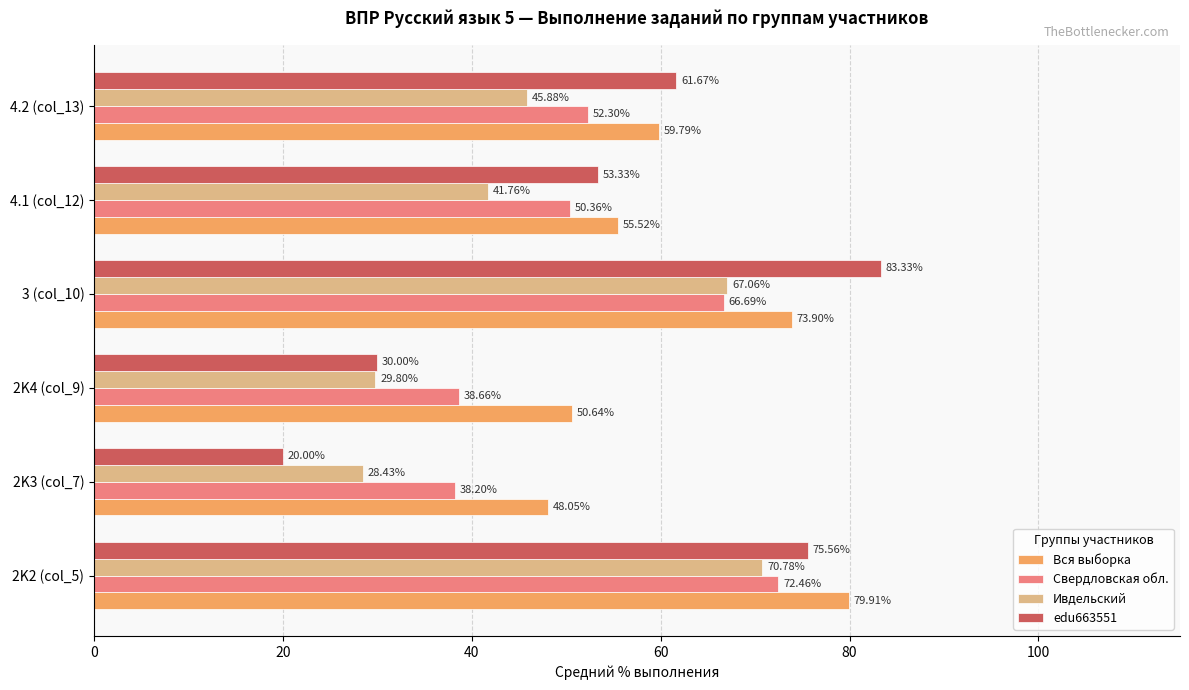

How many data points in Ивдельский are above 45?

3